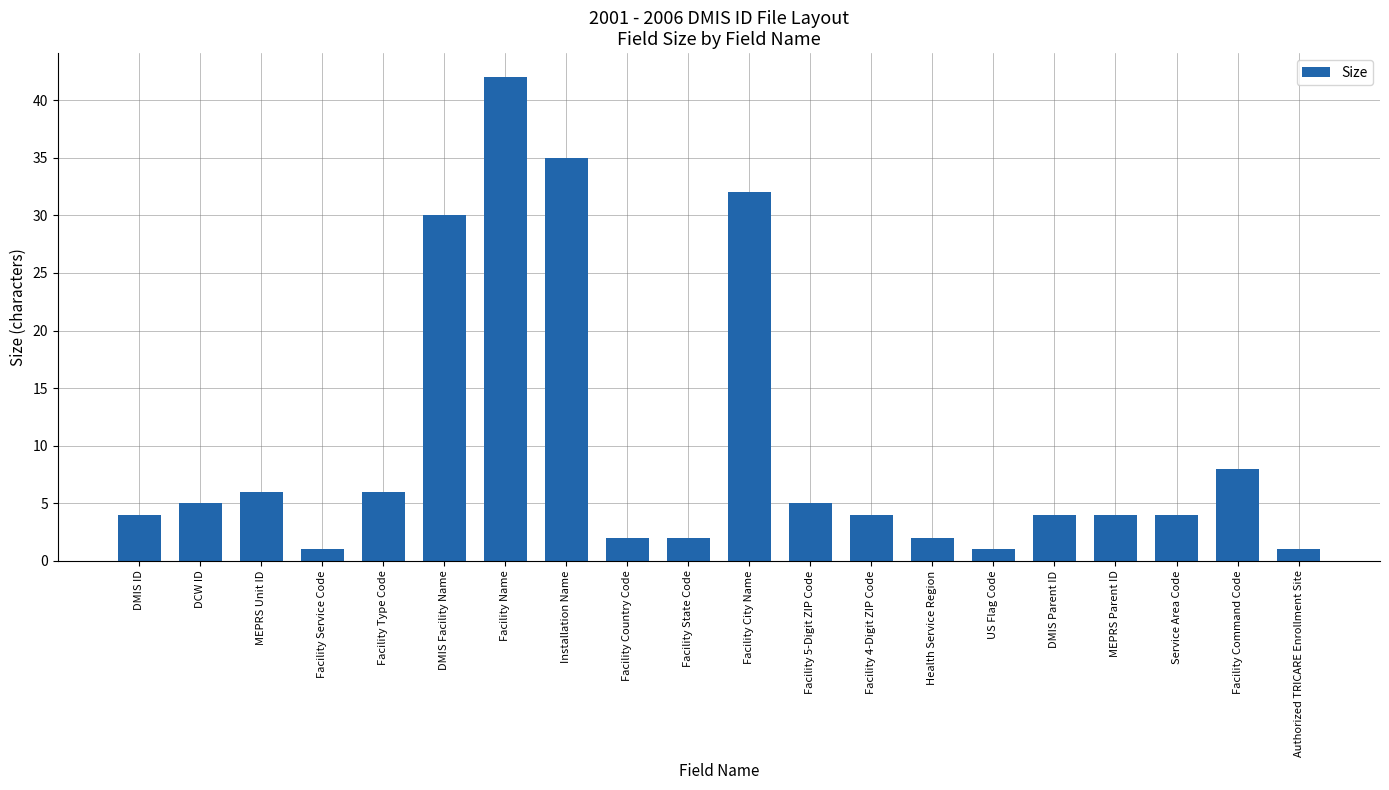

The chart shows a value of 1 at DMIS ID. True or false?

False